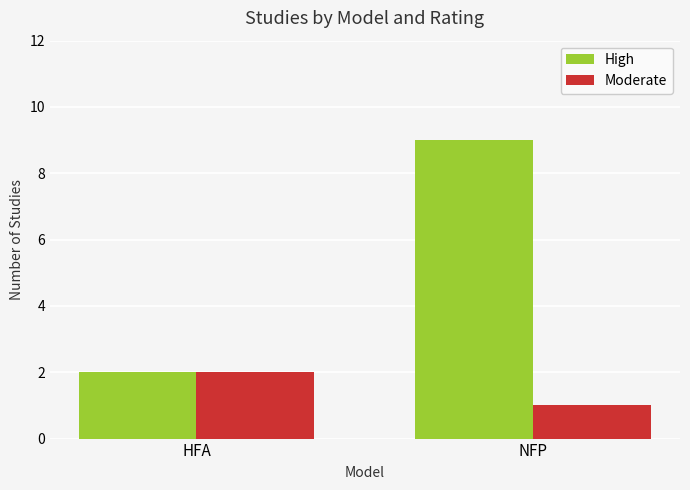

List the series in order of their peak value, lowest first.

Moderate, High